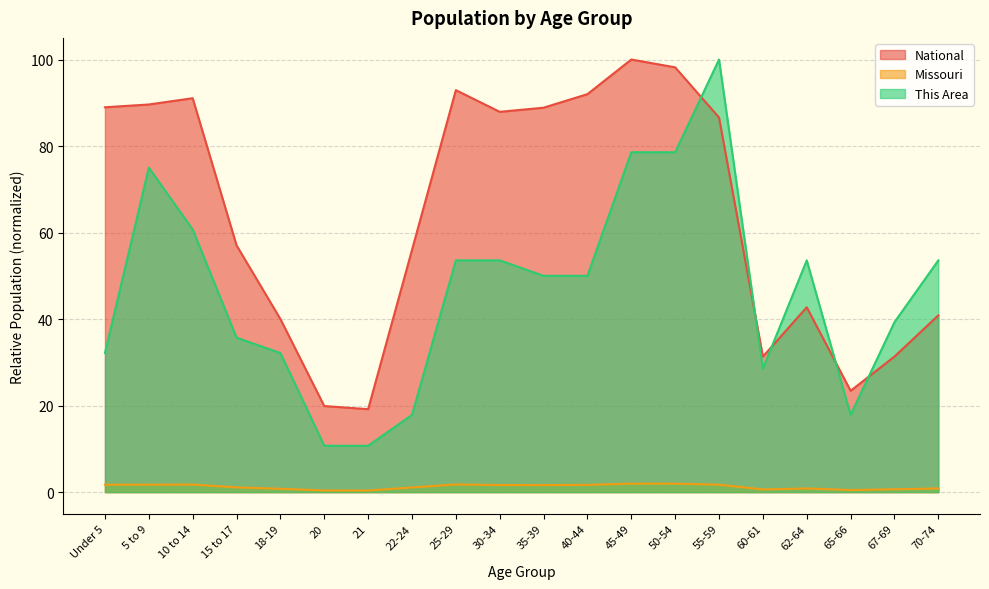

What is the total value across all series at 60-61?

60.5